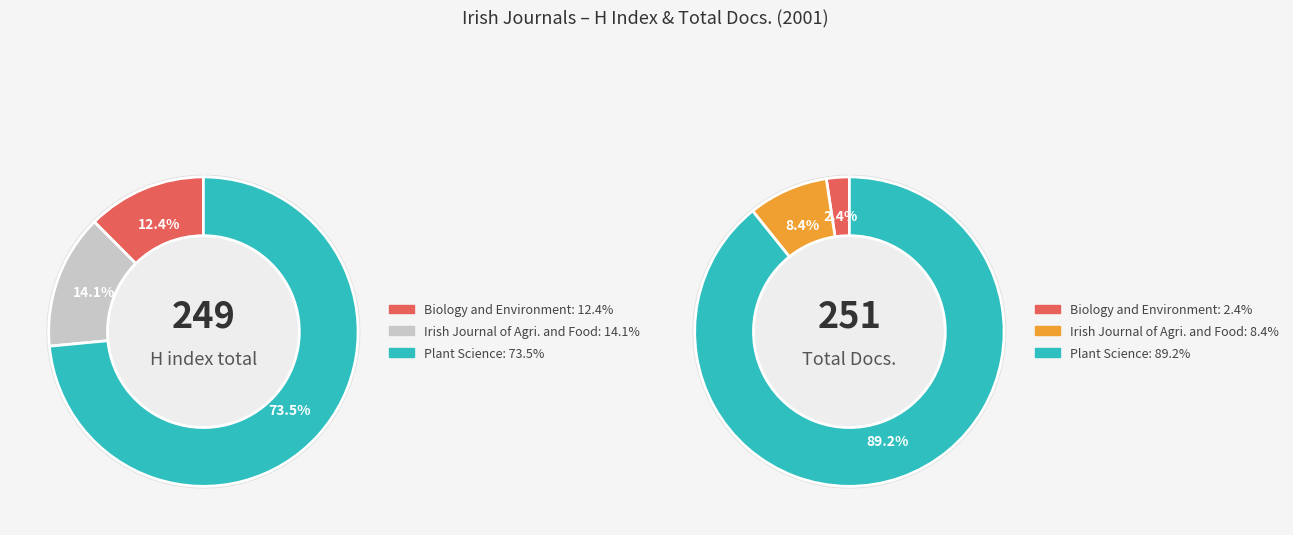

To the nearest percent, what portion does Irish Journal of Agricultural and Food represent?

14%